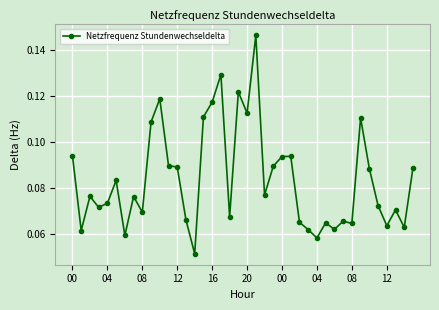

What is the sum of all values?

3.3